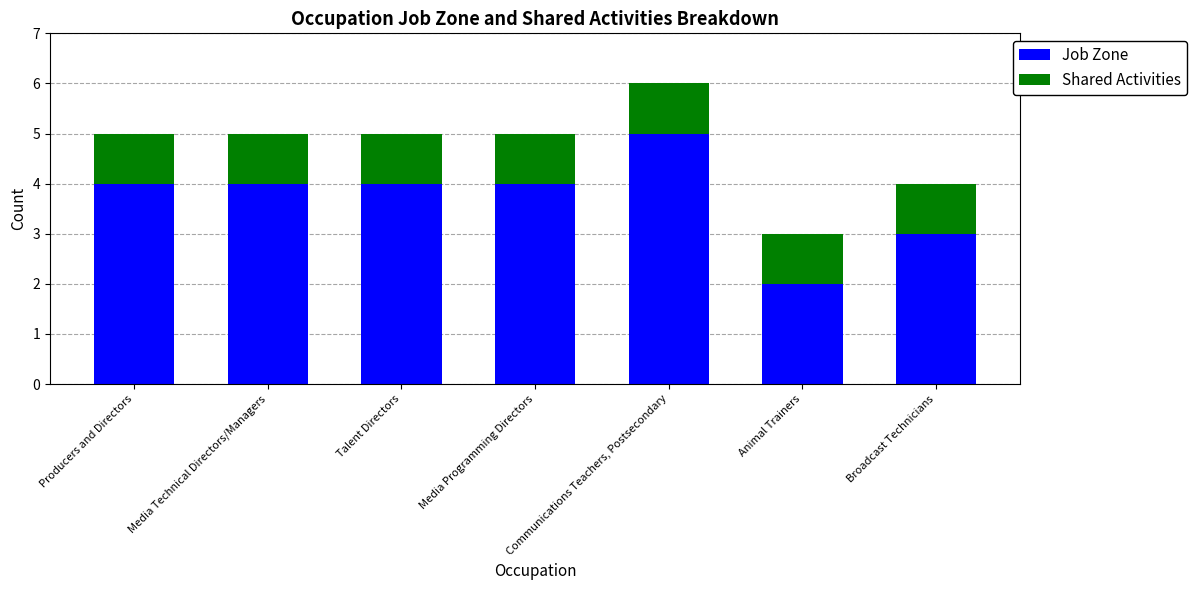

True or false: Job Zone has a value of 3 at Animal Trainers.

False